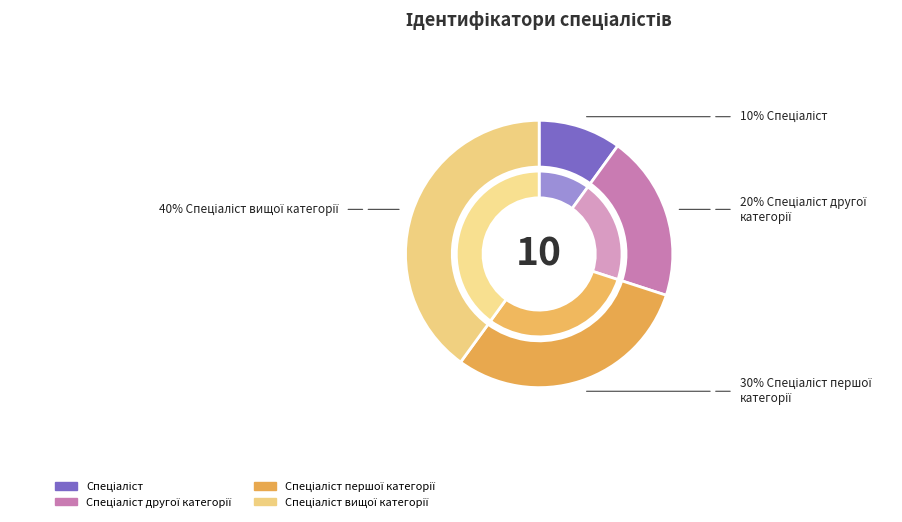

What percentage is the Спеціаліст slice, to the nearest percent?

10%